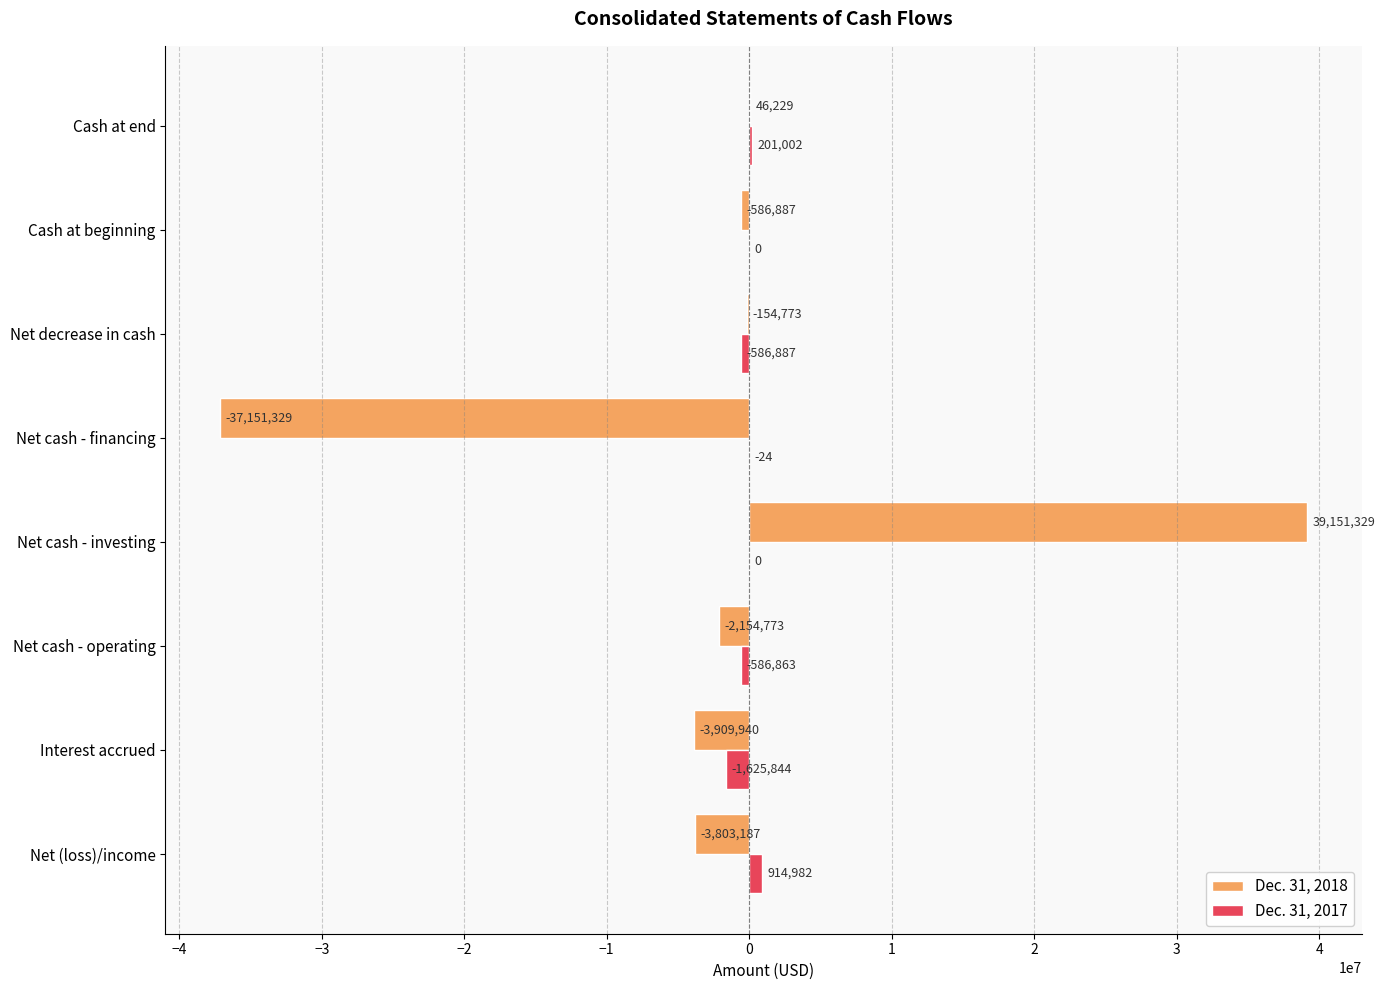

What is the maximum value for Dec. 31, 2017?

914982